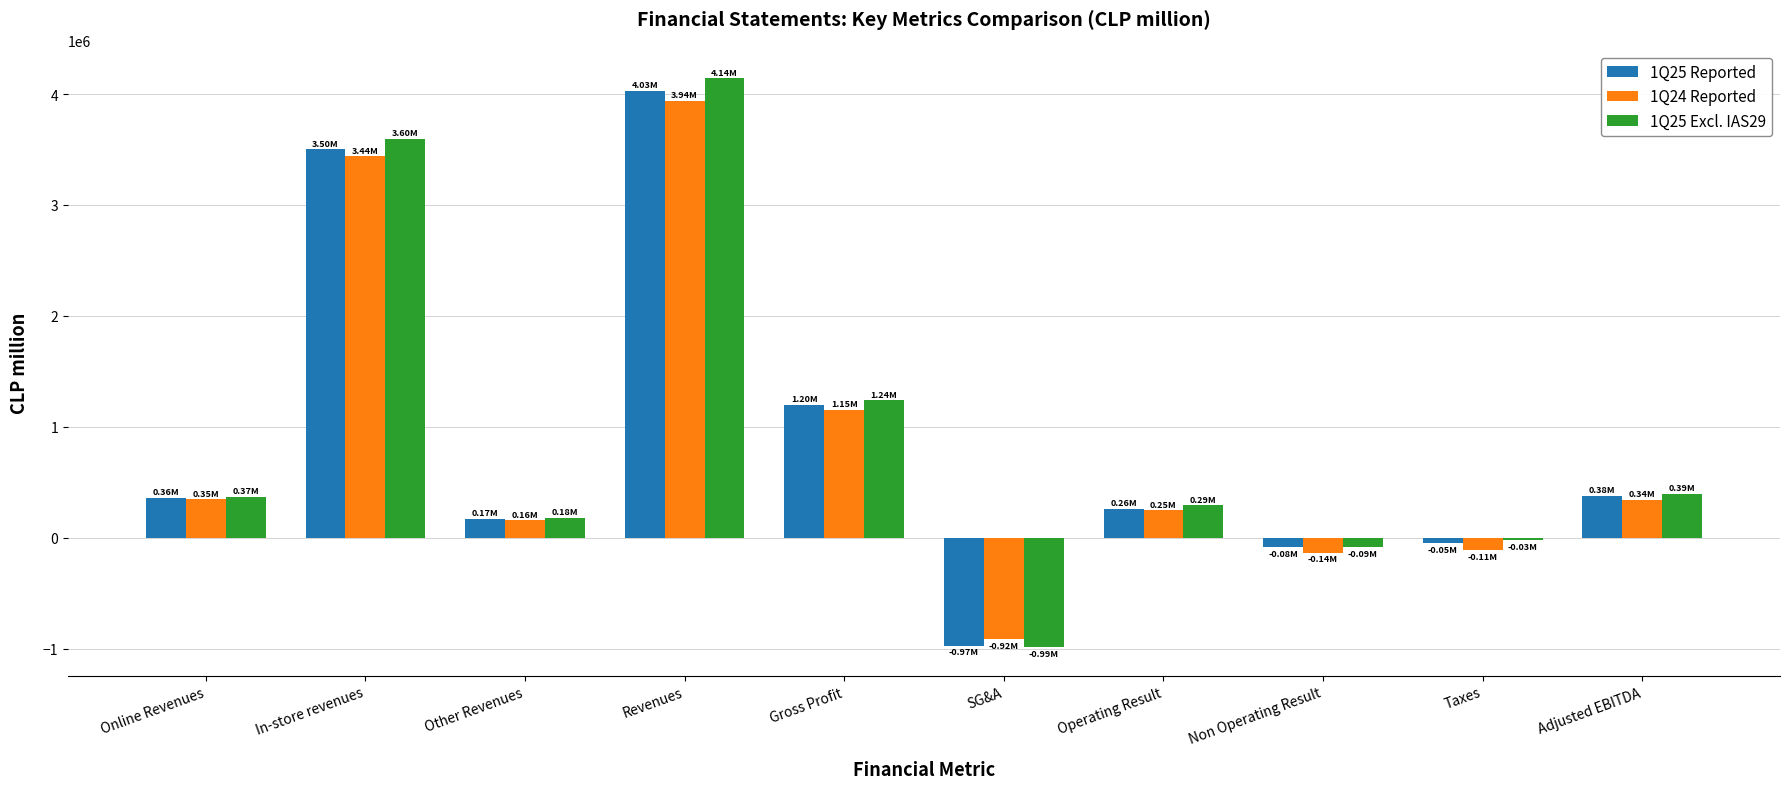

Which series has the largest range (max minus min)?

1Q25 Excl. IAS29